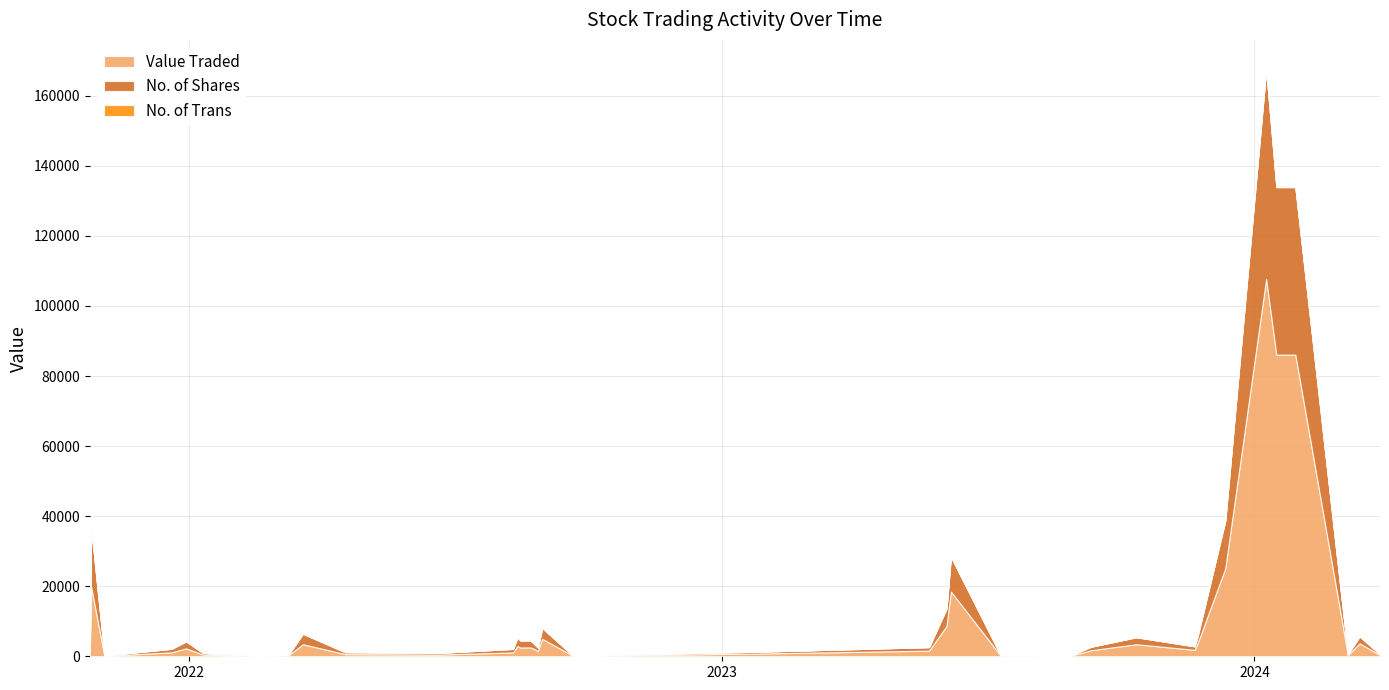

Reading left to right, what are all the values shown in this chart?

Value Traded: 27/03/2024=376	13/03/2024=3700	05/03/2024=365	29/01/2024=86098	16/01/2024=86098	09/01/2024=107721	12/12/2023=25140	23/11/2023=3700	21/11/2023=1840	12/10/2023=3440	11/09/2023=1720	27/08/2023=16	10/08/2023=177	11/07/2023=248	07/06/2023=18487	04/06/2023=8662	23/05/2023=1610	23/01/2023=762	11/10/2022=245	10/10/2022=153	21/09/2022=150	31/08/2022=4978	28/08/2022=1490	24/08/2022=2409	22/08/2022=2550	16/08/2022=2500	14/08/2022=2921	11/08/2022=1100	22/06/2022=501	18/04/2022=614	20/03/2022=3440	10/03/2022=209	17/02/2022=112	13/01/2022=447	10/01/2022=570	30/12/2021=2260	20/12/2021=1130	04/11/2021=117	26/10/2021=19720	25/10/2021=1478
No. of Shares: 27/03/2024=203	13/03/2024=2000	05/03/2024=203	29/01/2024=47832	16/01/2024=47832	09/01/2024=59845	12/12/2023=13589	23/11/2023=2000	21/11/2023=1000	12/10/2023=2000	11/09/2023=1000	27/08/2023=10	10/08/2023=103	11/07/2023=144	07/06/2023=9993	04/06/2023=5007	23/05/2023=1000	23/01/2023=508	11/10/2022=175	10/10/2022=110	21/09/2022=100	31/08/2022=3111	28/08/2022=1000	24/08/2022=1755	22/08/2022=2000	16/08/2022=2000	14/08/2022=2497	11/08/2022=1000	22/06/2022=482	18/04/2022=548	20/03/2022=3000	10/03/2022=175	17/02/2022=100	13/01/2022=426	10/01/2022=543	30/12/2021=2000	20/12/2021=1000	04/11/2021=105	26/10/2021=17000	25/10/2021=1278
No. of Trans: 27/03/2024=1	13/03/2024=1	05/03/2024=1	29/01/2024=1	16/01/2024=1	09/01/2024=2	12/12/2023=1	23/11/2023=1	21/11/2023=1	12/10/2023=2	11/09/2023=1	27/08/2023=1	10/08/2023=1	11/07/2023=1	07/06/2023=2	04/06/2023=1	23/05/2023=1	23/01/2023=2	11/10/2022=1	10/10/2022=1	21/09/2022=1	31/08/2022=3	28/08/2022=1	24/08/2022=2	22/08/2022=2	16/08/2022=2	14/08/2022=5	11/08/2022=4	22/06/2022=1	18/04/2022=2	20/03/2022=3	10/03/2022=2	17/02/2022=1	13/01/2022=1	10/01/2022=1	30/12/2021=1	20/12/2021=2	04/11/2021=3	26/10/2021=11	25/10/2021=2